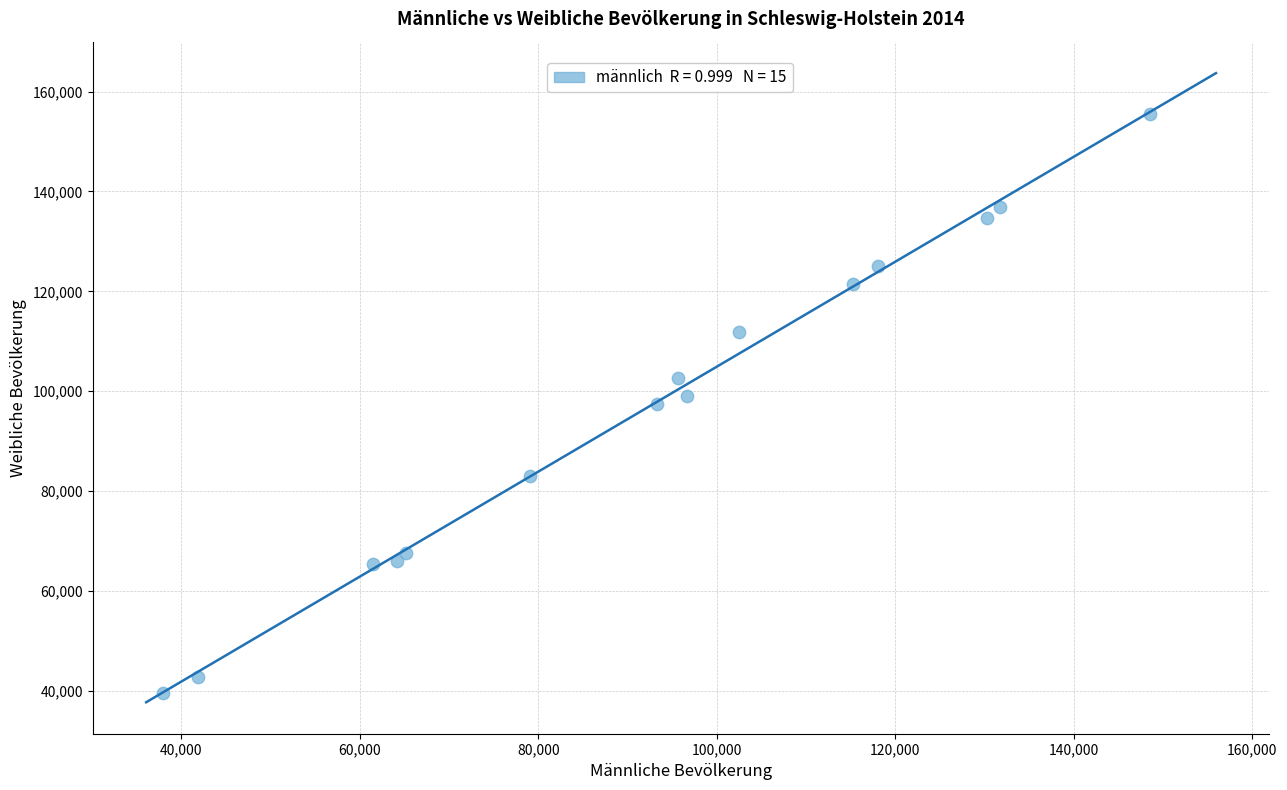

What is the range of X values (max minus min)?

110558